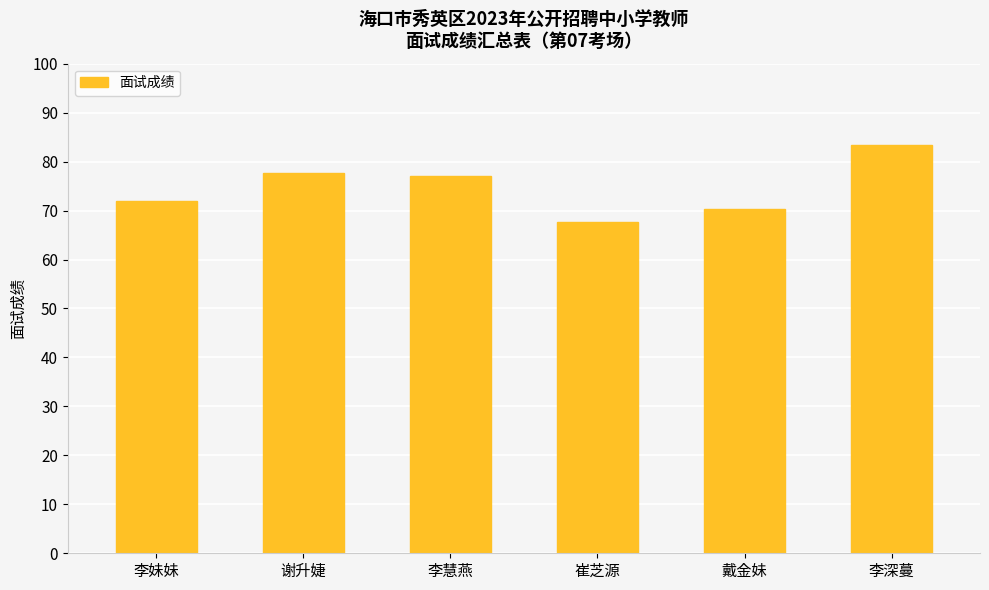

What is the value of the 4th bar from the left?

67.7